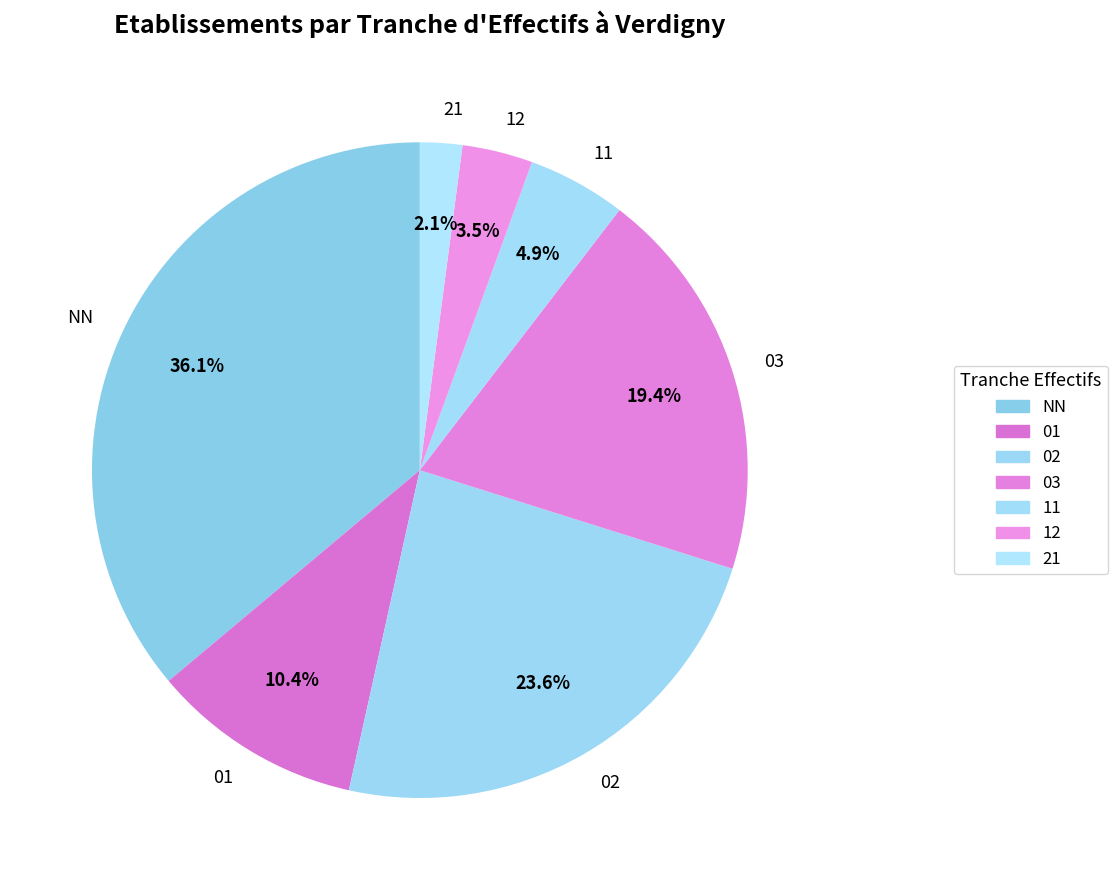

Between 03 and 01, which is larger?

03